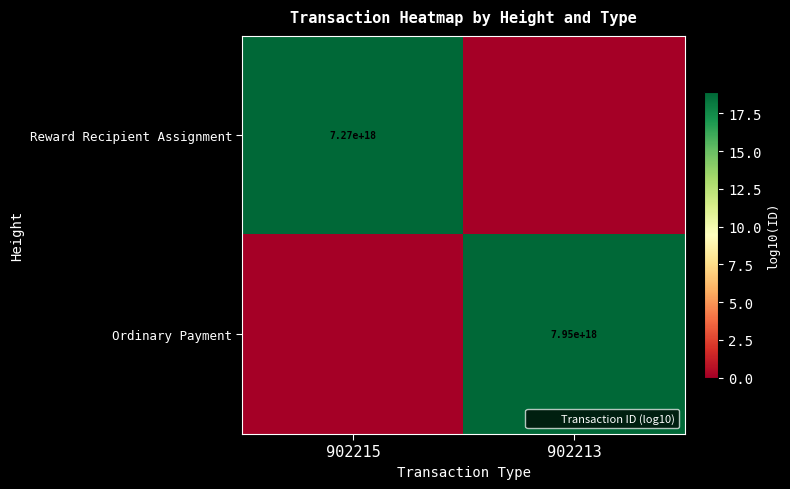

Is it true that Reward Recipient Assignment equals 7270000000000000000 at 902215?

True